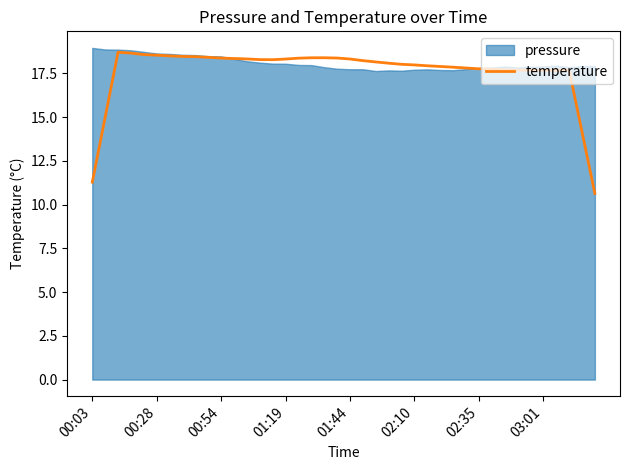

True or false: the data shows 7.6 at 24.

False